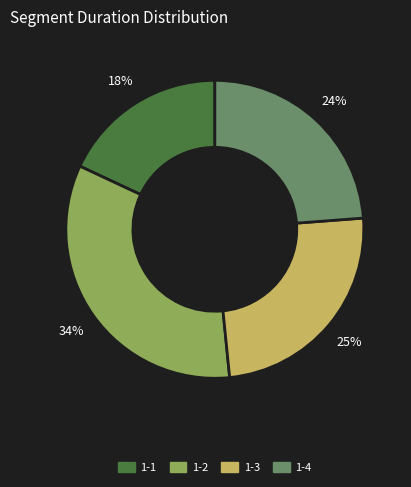

Is it true that 1-2 is 34% of the pie?

True